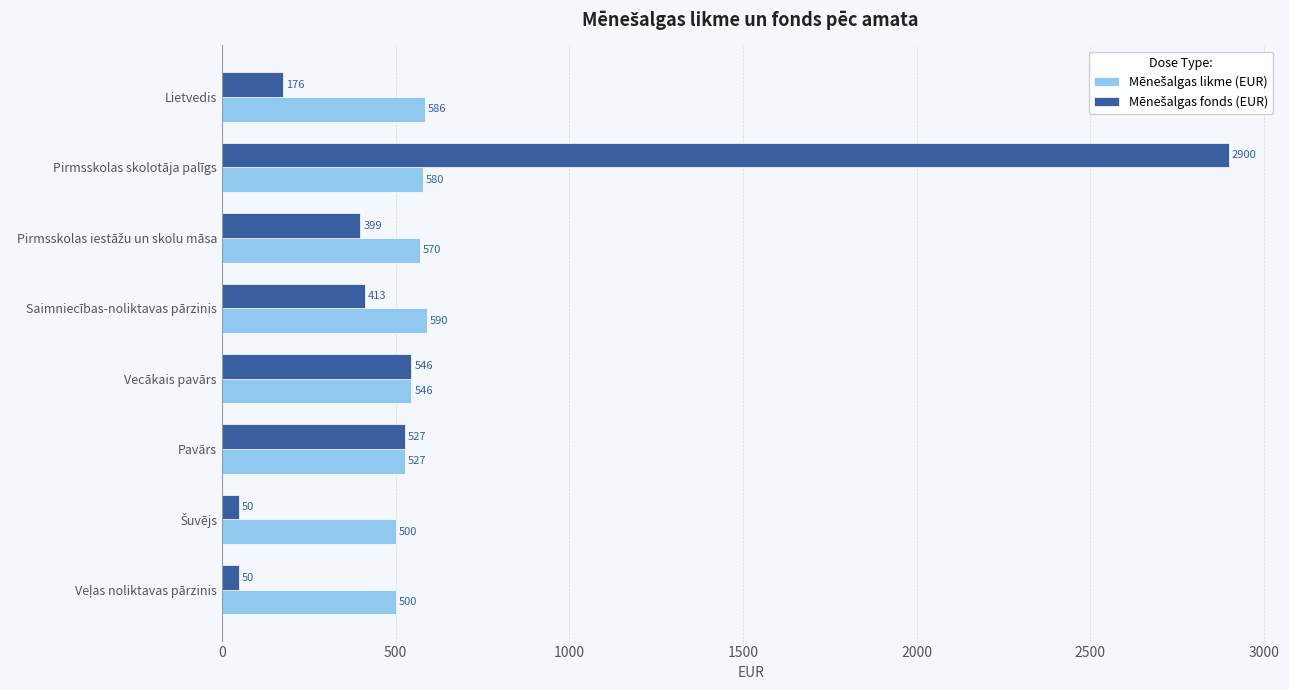

Which category has the highest value across all series?

Pirmsskolas skolotāja palīgs